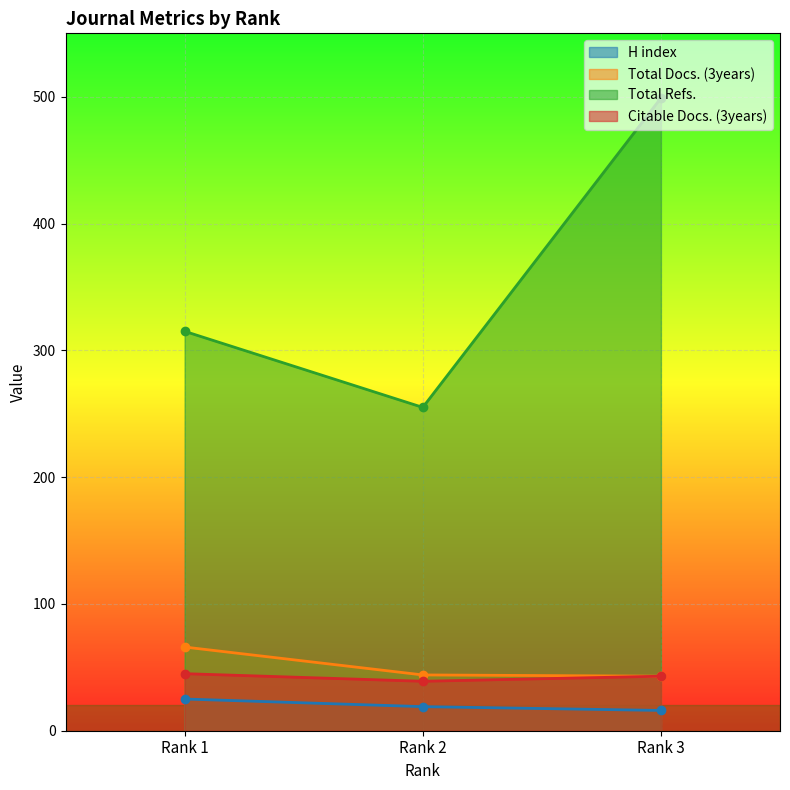

Reading left to right, transcribe all the data shown in this chart.

H index: 25	19	16
Total Docs. (3years): 66	44	43
Total Refs.: 315	255	499
Citable Docs. (3years): 45	39	43